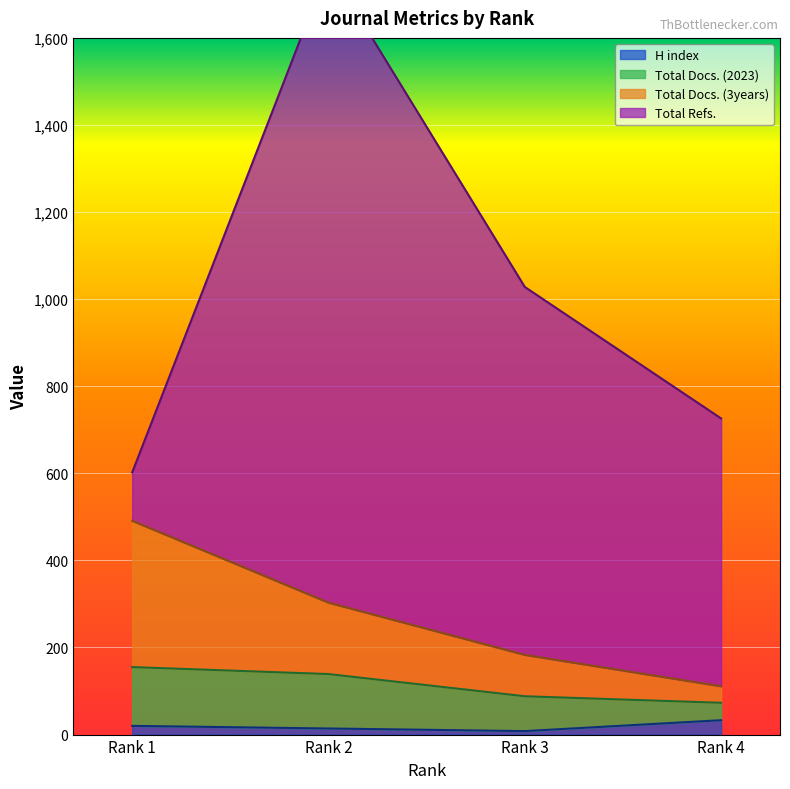

True or false: H index has more than 1 points higher than both neighbors.

False